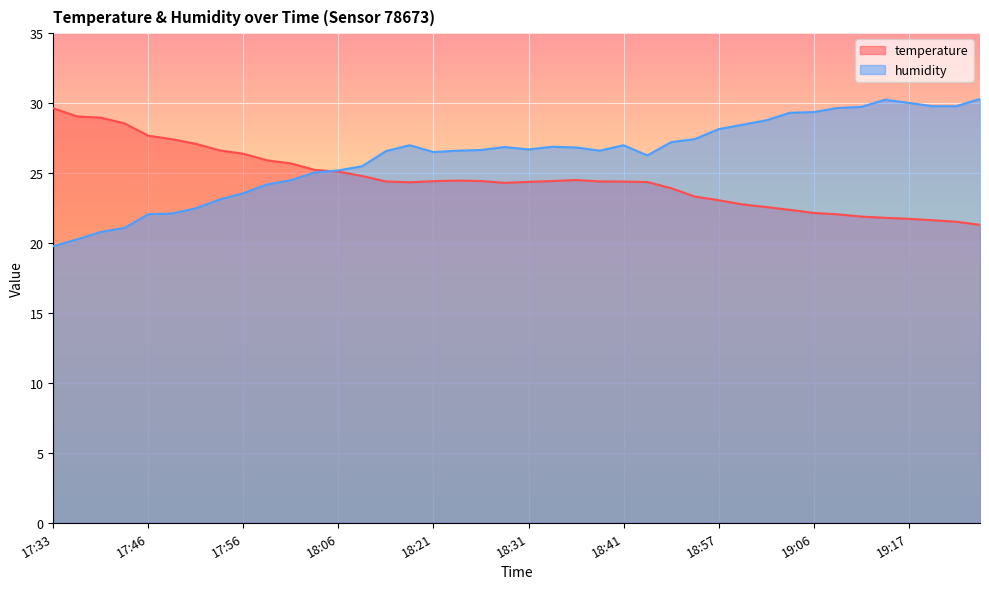

What is the sum of the humidity values at 17:46 and 18:31?

48.8